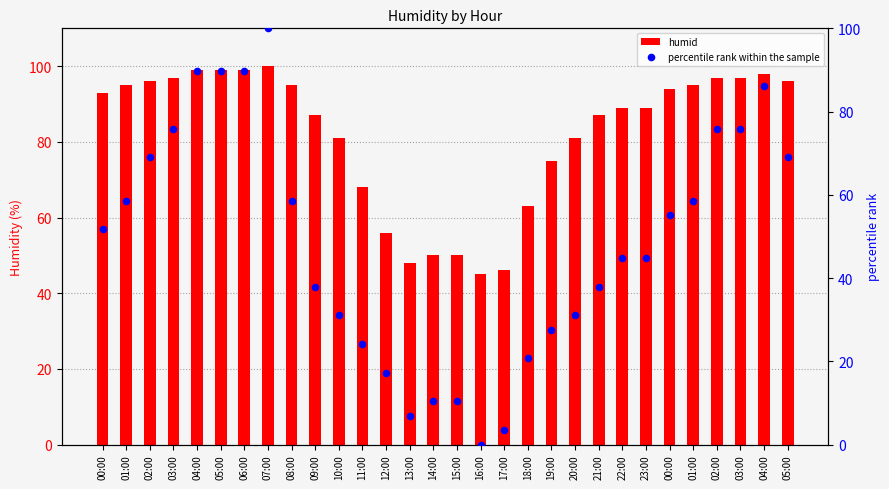

What is the total value across all series at 15:00?

60.3